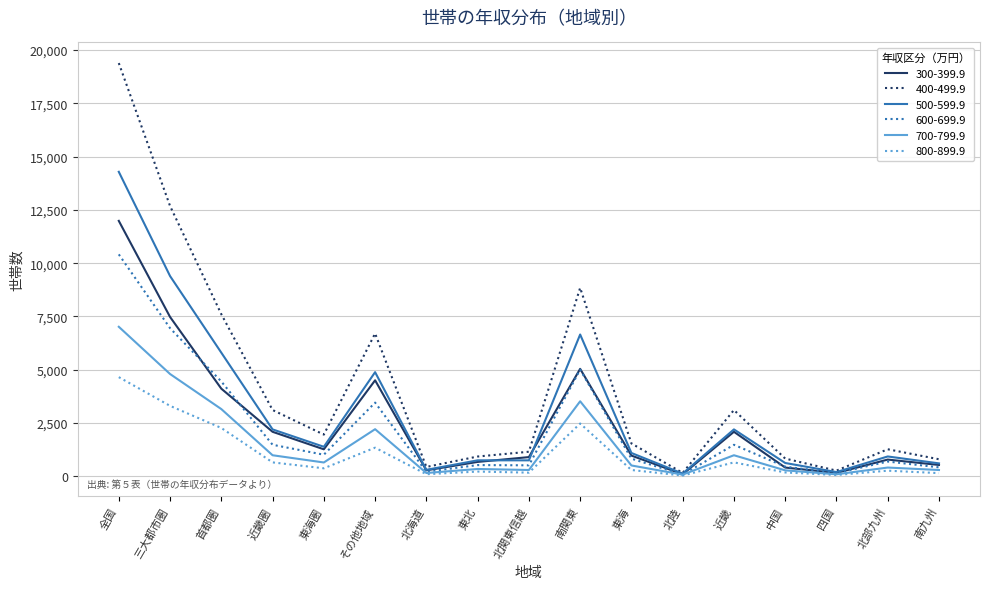

What is the greatest value displayed?

19382